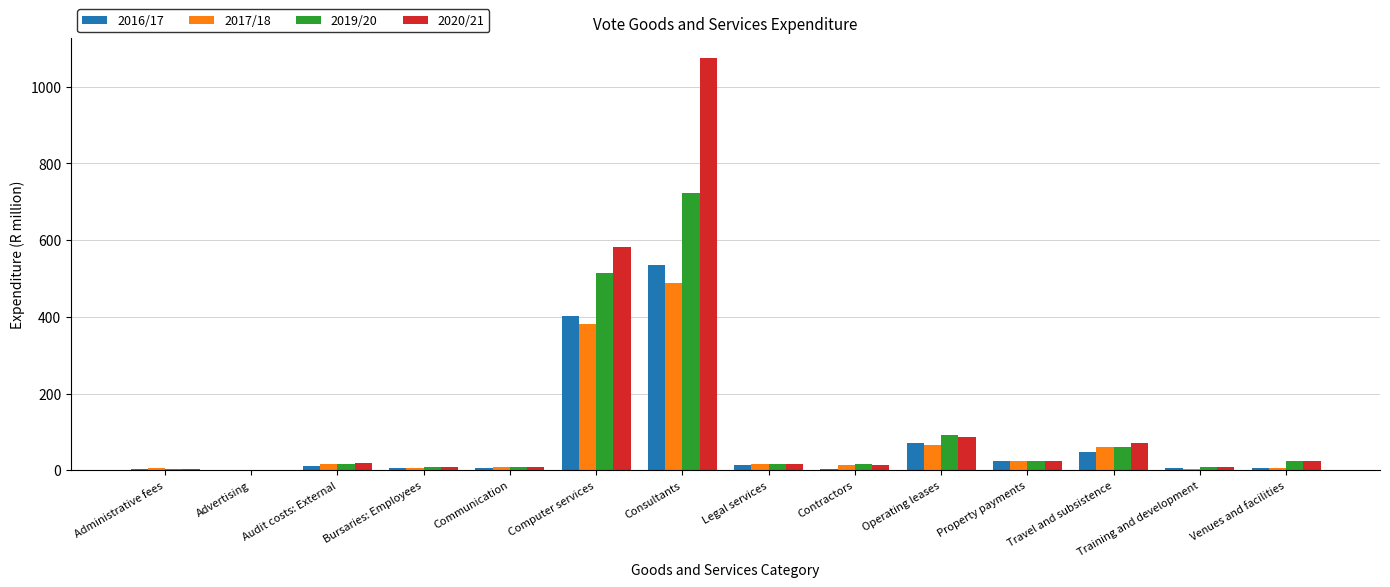

True or false: 2016/17 has a value of 48.1 at Travel and subsistence.

True